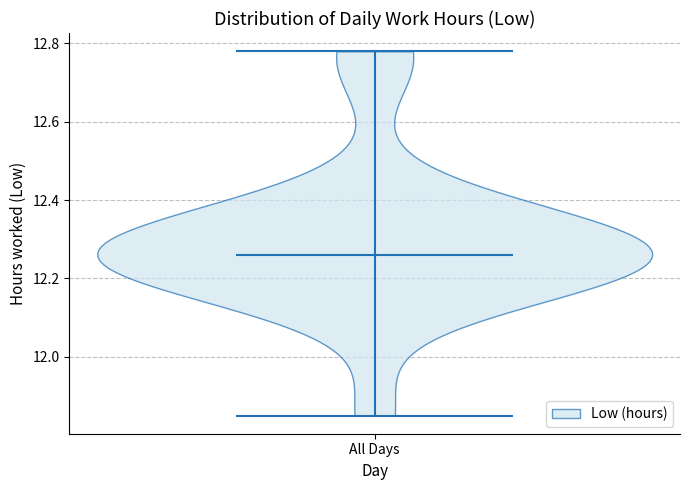

Read this violin plot against the y-axis: where its median line is, and the lowest and highest points the violin reaches. The values are not printed on the chart, so give them approximately, as read against the axis.

median line 12.26, lowest point 11.86, highest point 12.78